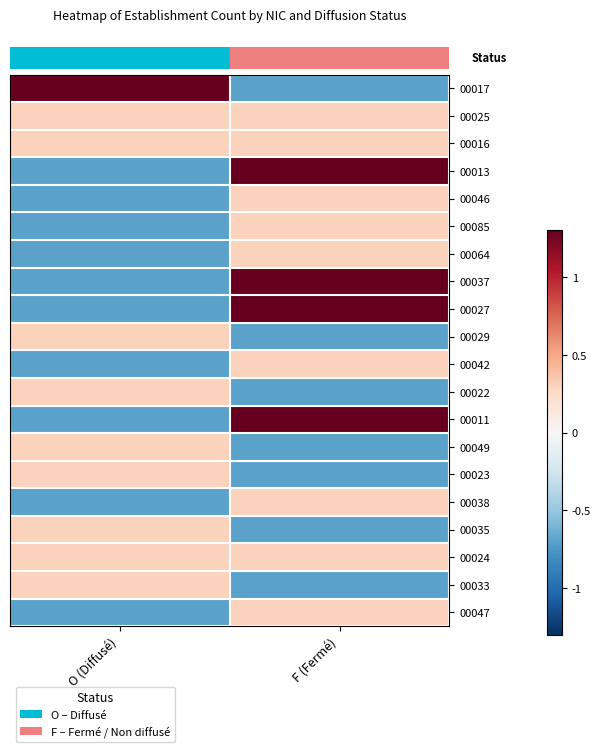

What is the total value across all series at F (Fermé)?

3.0